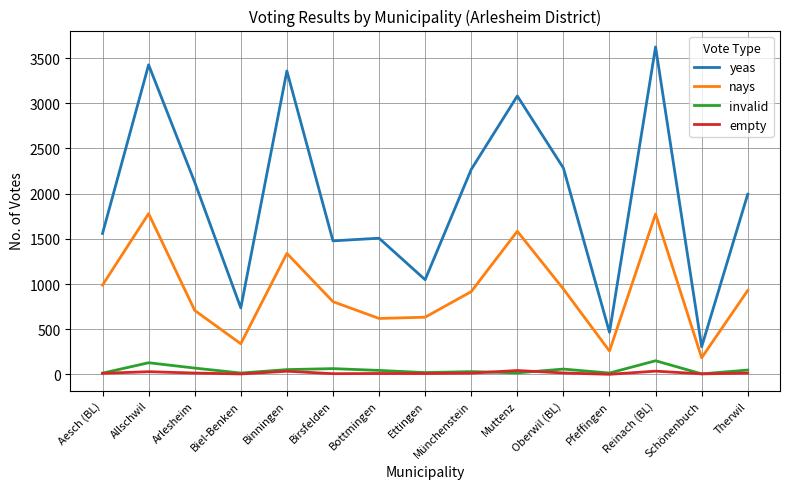

The value of yeas at Biel-Benken is 1196. True or false?

False